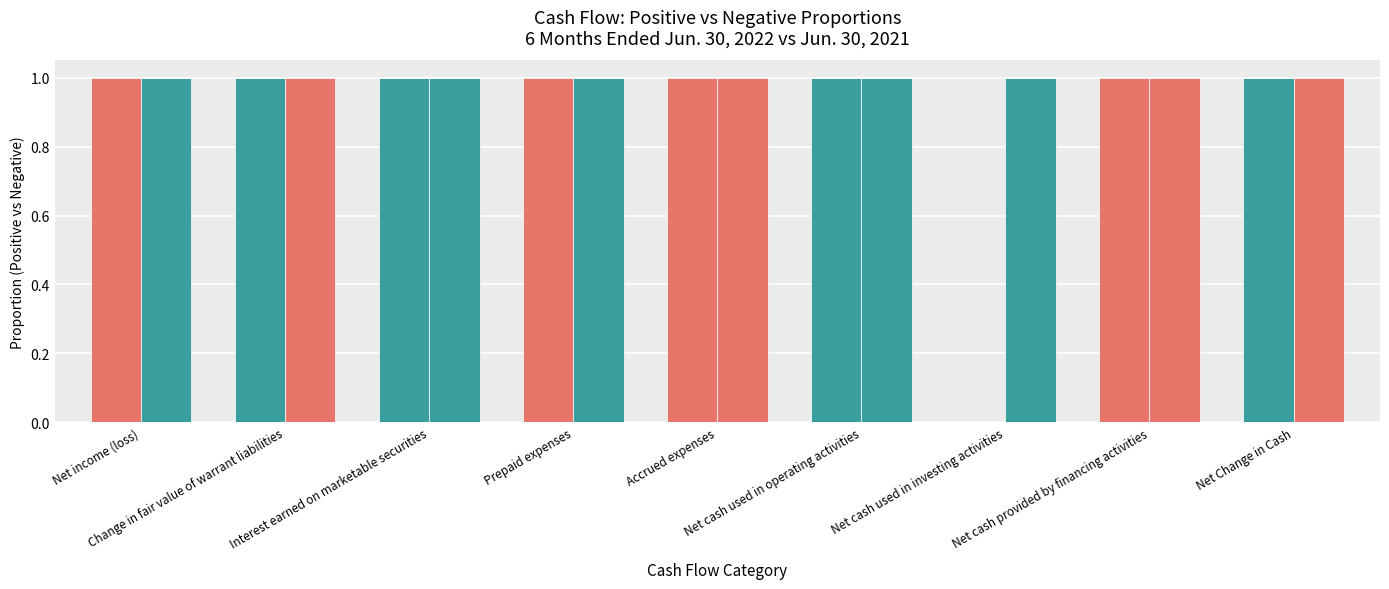

Reading left to right, extract all data points from this chart.

Jun. 30, 2022 - Negative: Net income (loss)=0	Change in fair value of warrant liabilities=1	Interest earned on marketable securities=1	Prepaid expenses=0	Accrued expenses=0	Net cash used in operating activities=1	Net cash used in investing activities=0	Net cash provided by financing activities=0	Net Change in Cash=1
Jun. 30, 2022 - Positive: Net income (loss)=1	Change in fair value of warrant liabilities=0	Interest earned on marketable securities=0	Prepaid expenses=1	Accrued expenses=1	Net cash used in operating activities=0	Net cash used in investing activities=0	Net cash provided by financing activities=1	Net Change in Cash=0
Jun. 30, 2021 - Negative: Net income (loss)=1	Change in fair value of warrant liabilities=0	Interest earned on marketable securities=1	Prepaid expenses=1	Accrued expenses=0	Net cash used in operating activities=1	Net cash used in investing activities=1	Net cash provided by financing activities=0	Net Change in Cash=0
Jun. 30, 2021 - Positive: Net income (loss)=0	Change in fair value of warrant liabilities=1	Interest earned on marketable securities=0	Prepaid expenses=0	Accrued expenses=1	Net cash used in operating activities=0	Net cash used in investing activities=0	Net cash provided by financing activities=1	Net Change in Cash=1